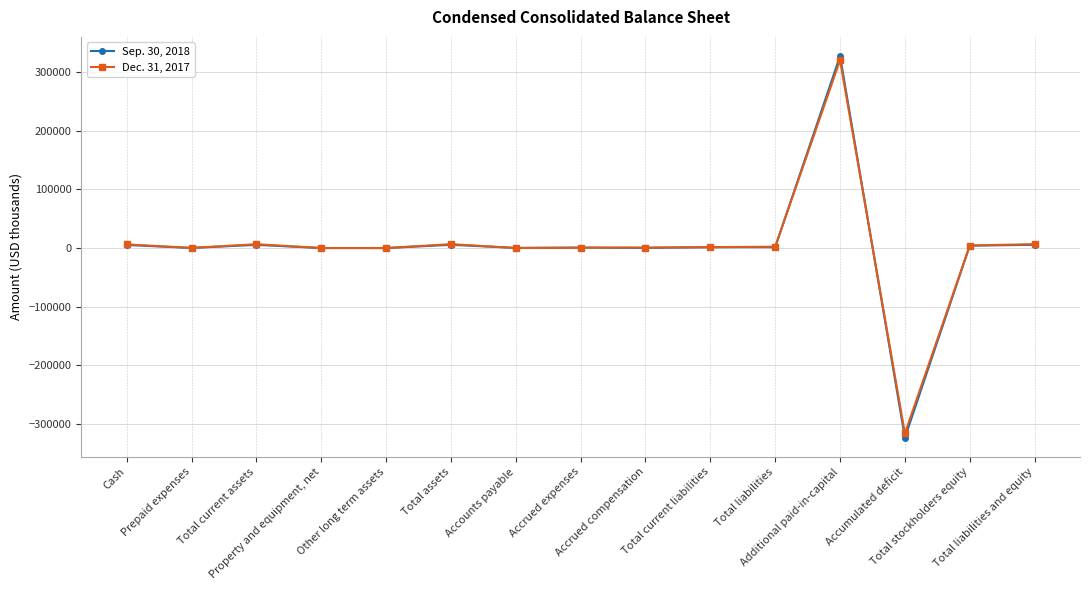

What are all the series names shown in the legend?

Sep. 30, 2018, Dec. 31, 2017